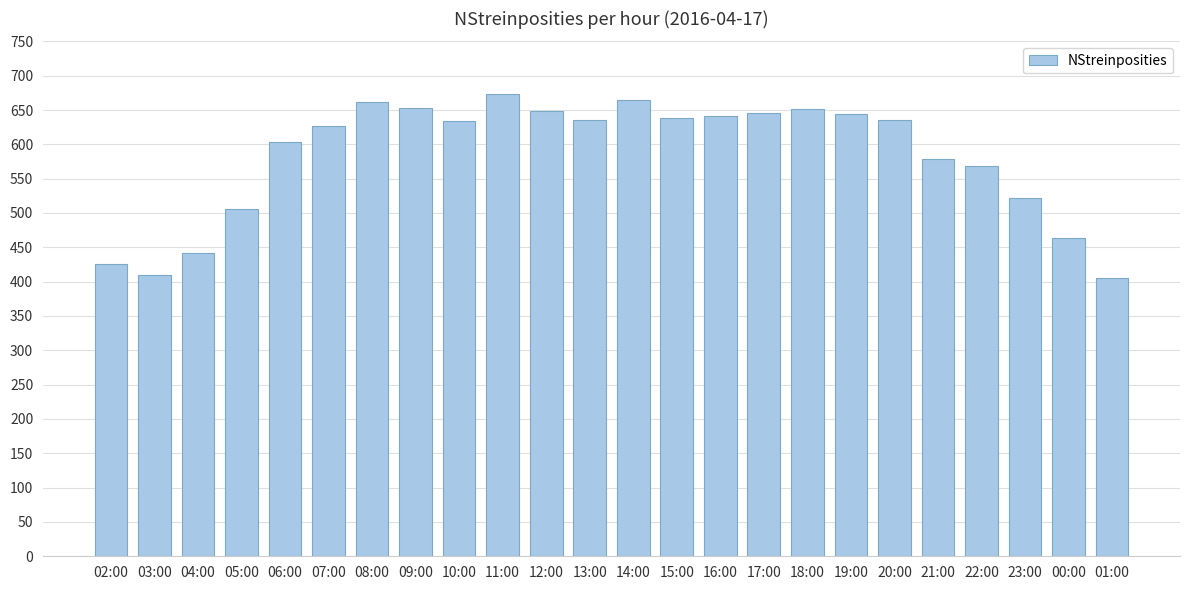

What is the change in value from 11:00 to 17:00?

-29